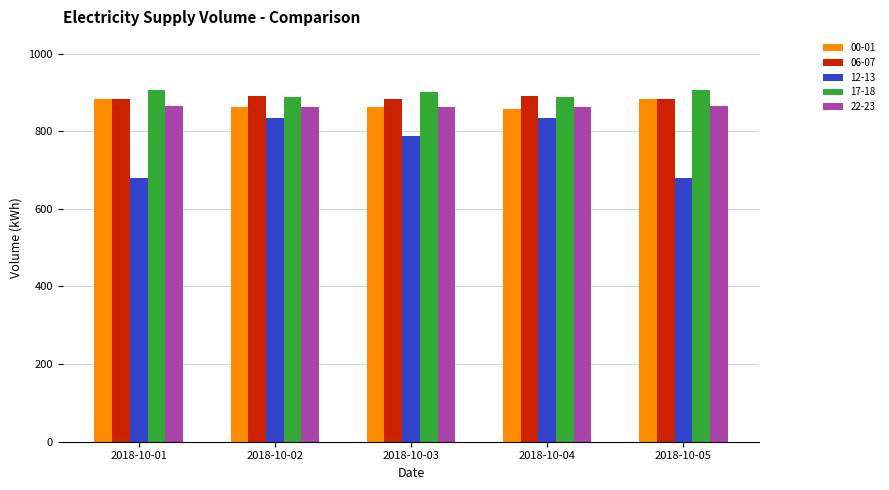

What is the value of the 12-13 bar at the 2nd from the left?

834